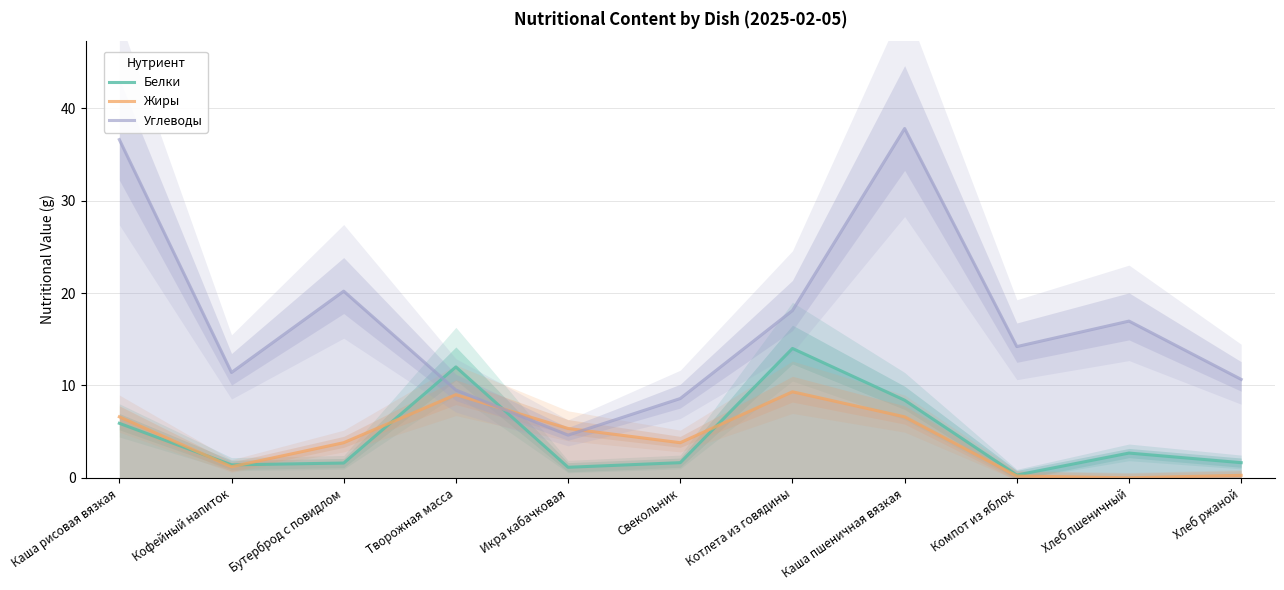

How many lines are shown in the chart?

3